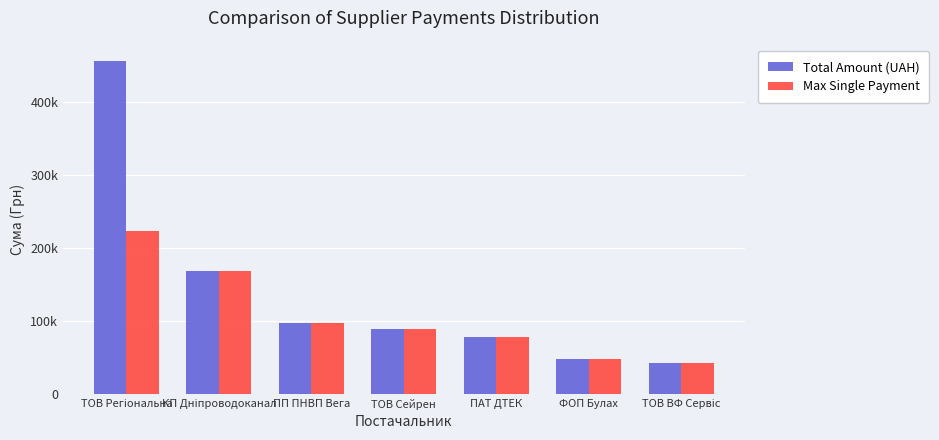

What is the total value across all series at ПАТ ДТЕК?

155198.2